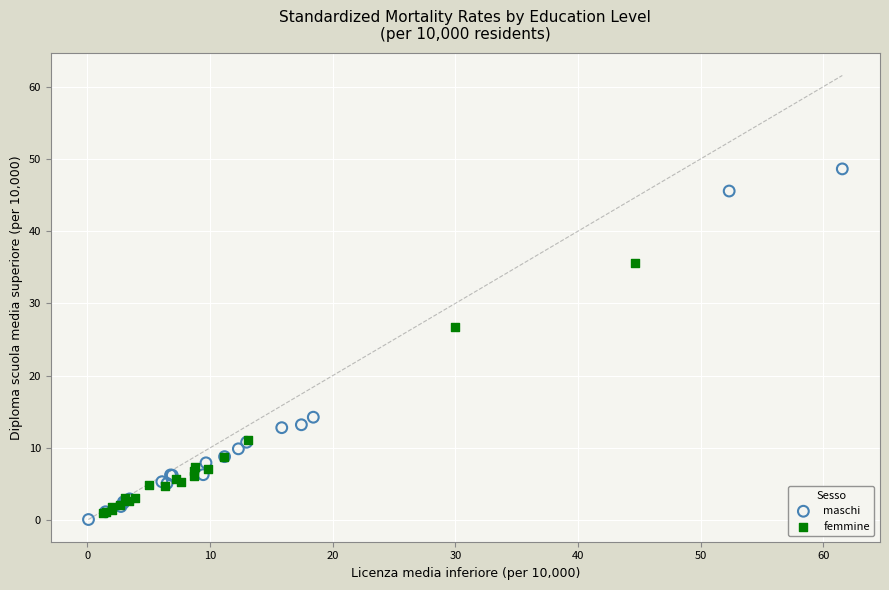

Which series has the widest spread of Y values?

maschi